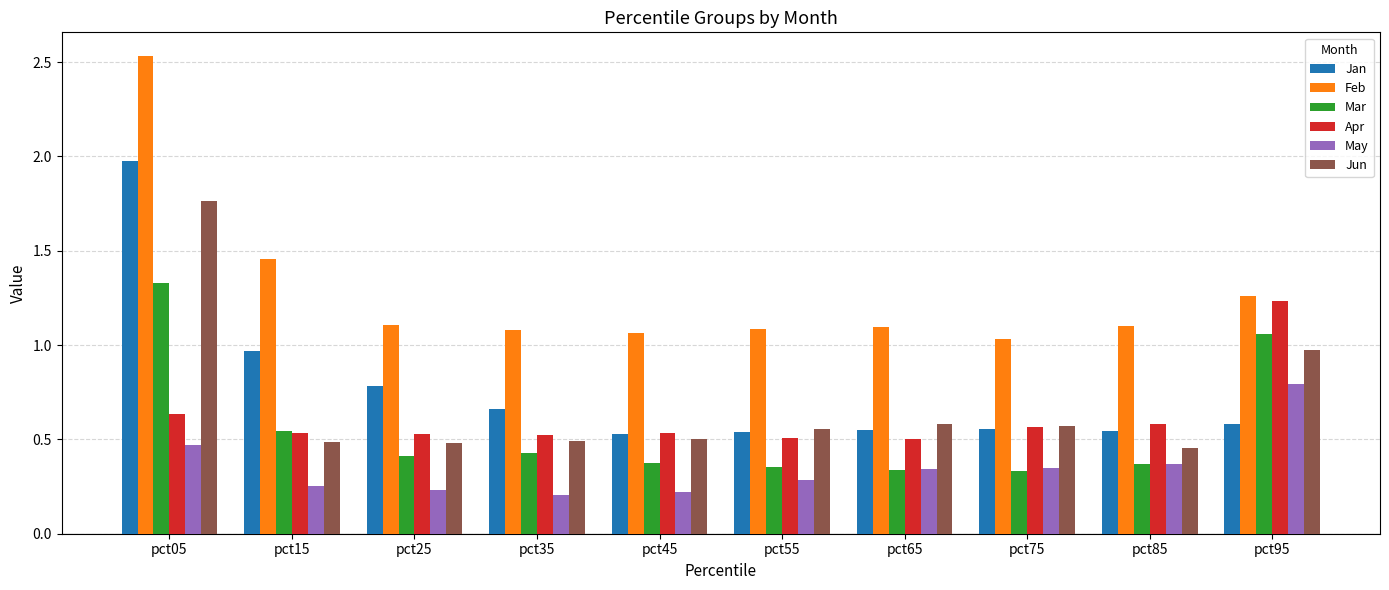

What is the highest value of the Jan series?

2.0